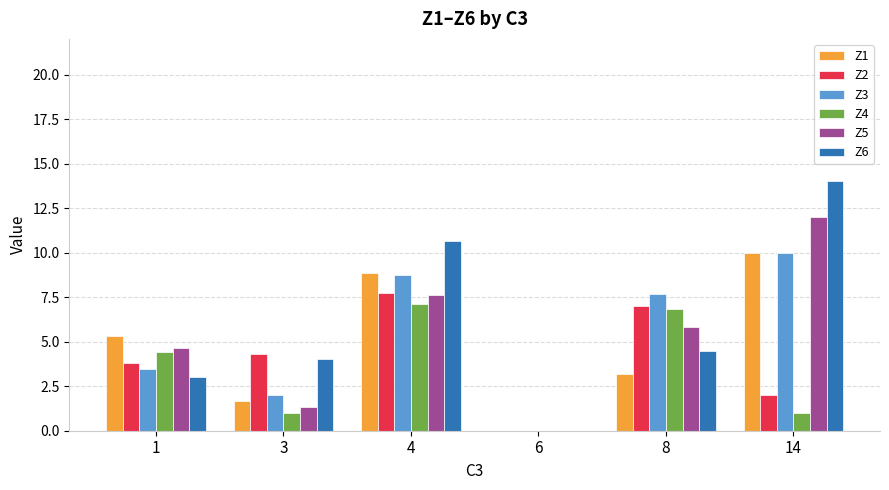

How many distinct data groups are displayed?

6